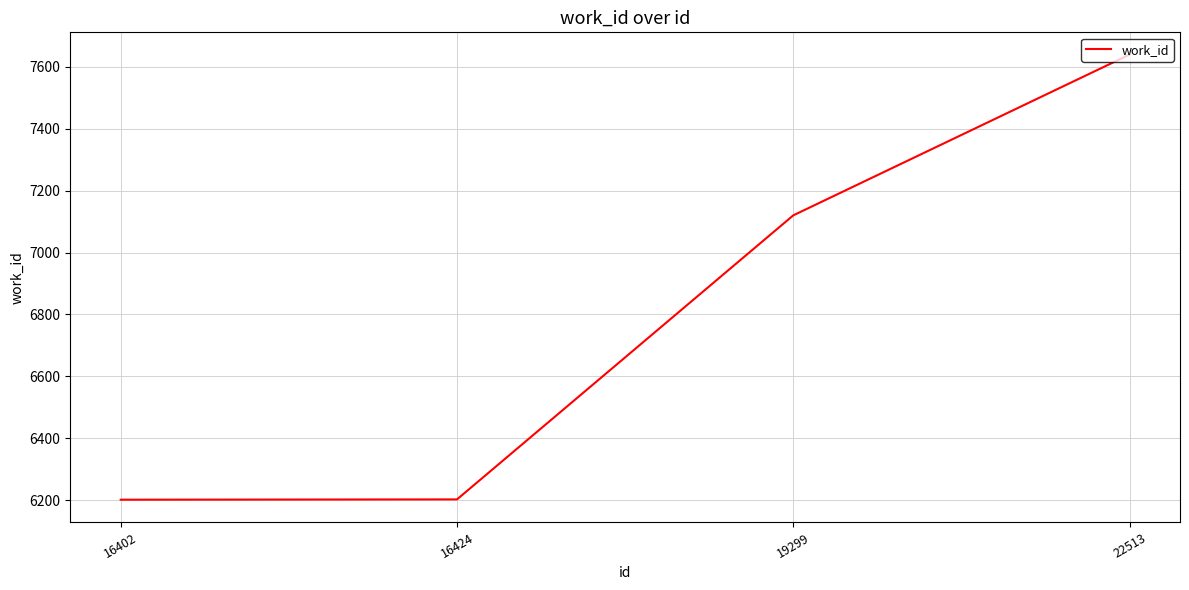

Between 16402 and 19299, which is larger?

19299